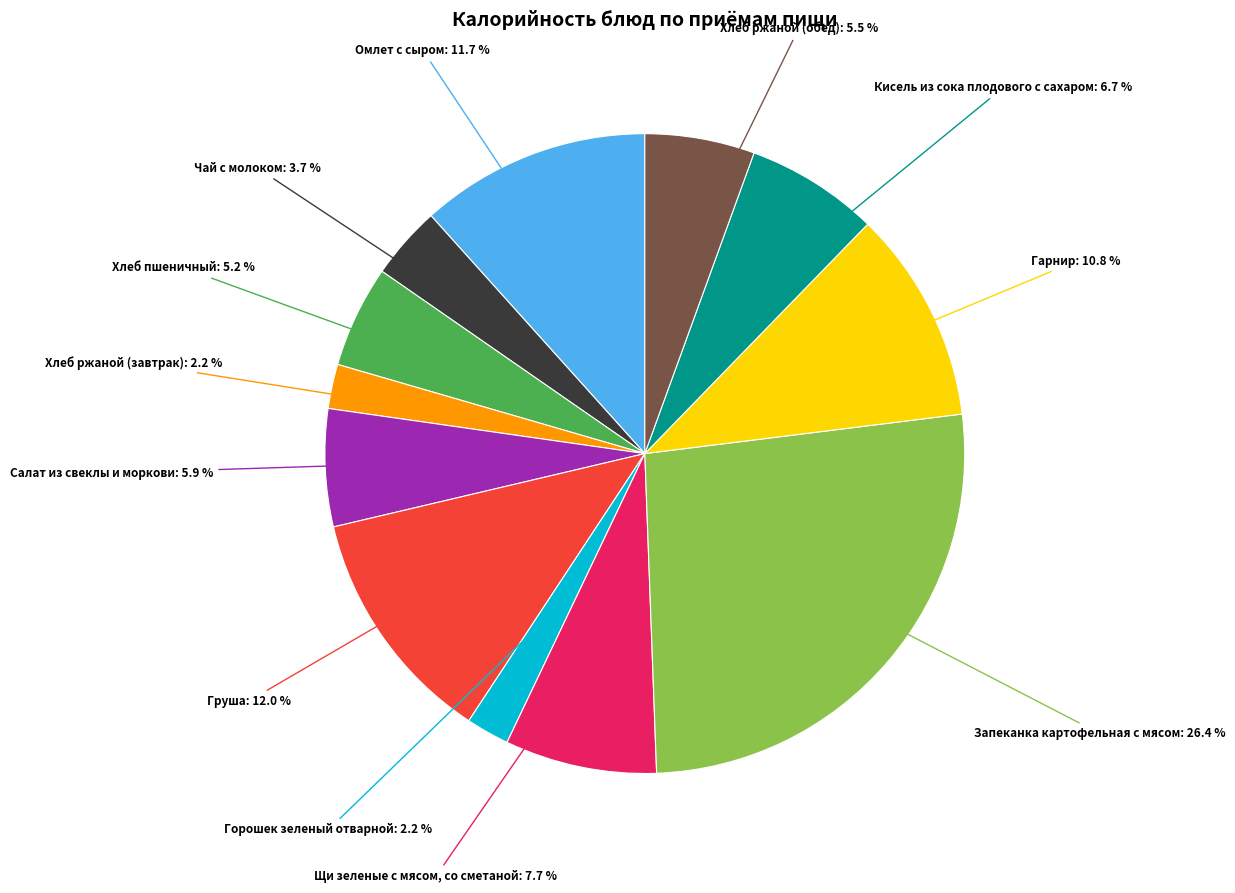

To the nearest percent, what is the difference between the largest and smallest slice percentages?

24%